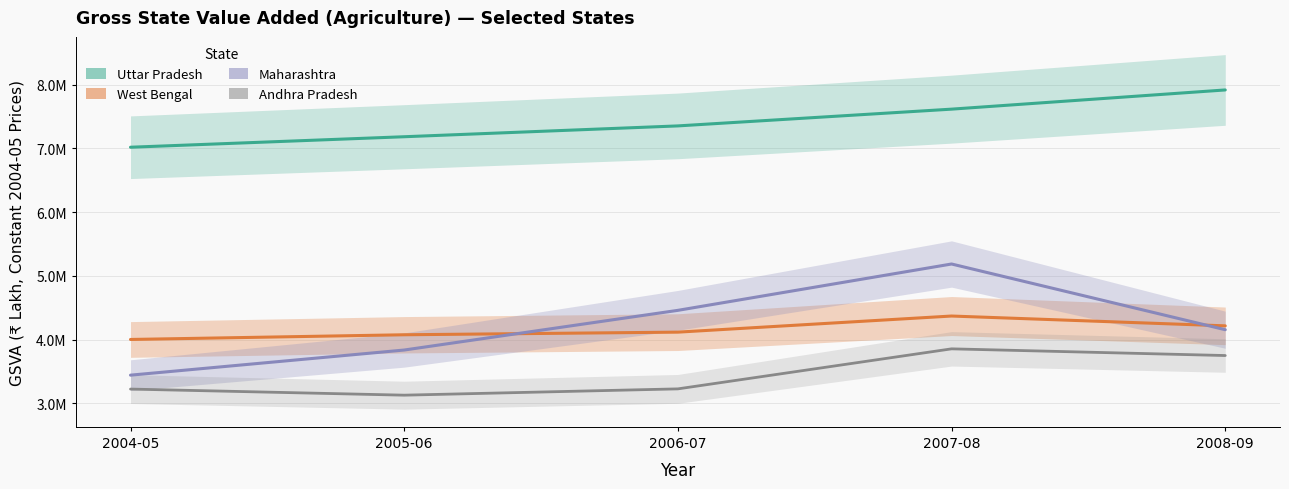

True or false: West Bengal and Andhra Pradesh cross at least once.

False